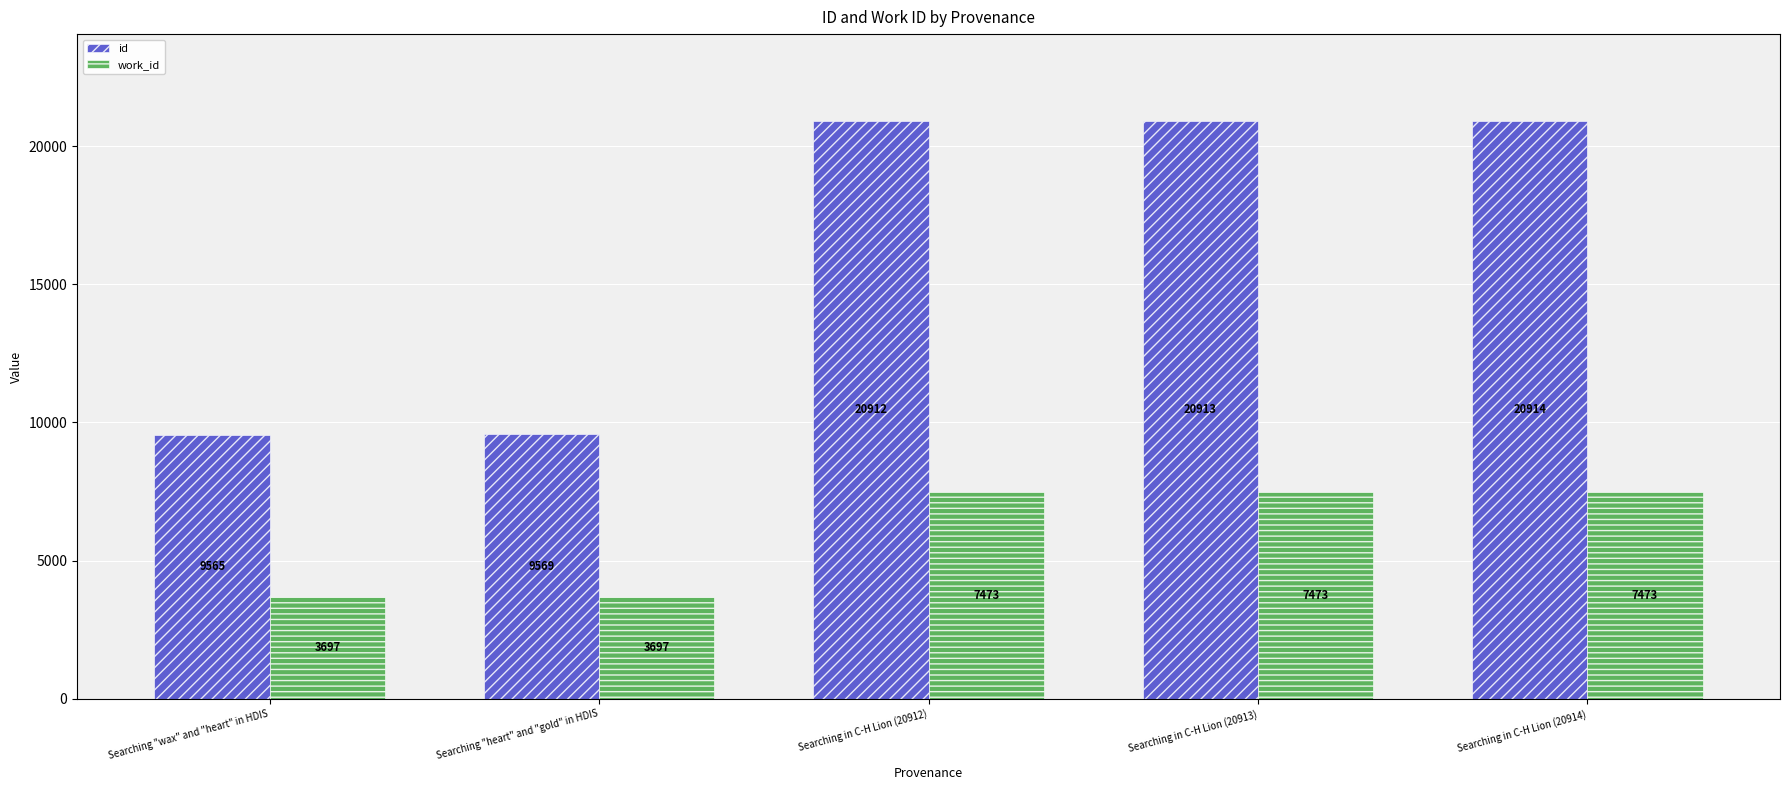

Rank the categories by id value from highest to lowest.

Searching in C-H Lion (20914), Searching in C-H Lion (20913), Searching in C-H Lion (20912), Searching "heart" and "gold" in HDIS, Searching "wax" and "heart" in HDIS